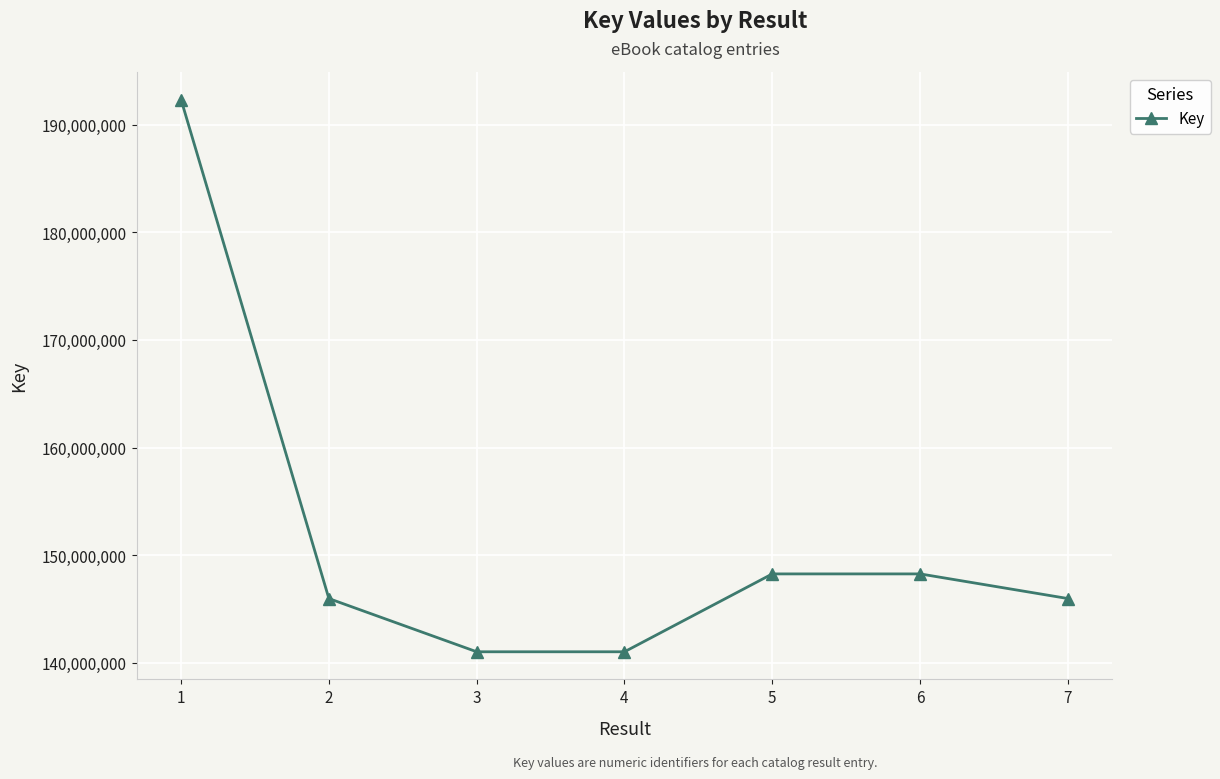

Where does the data first go above 145964378?

1